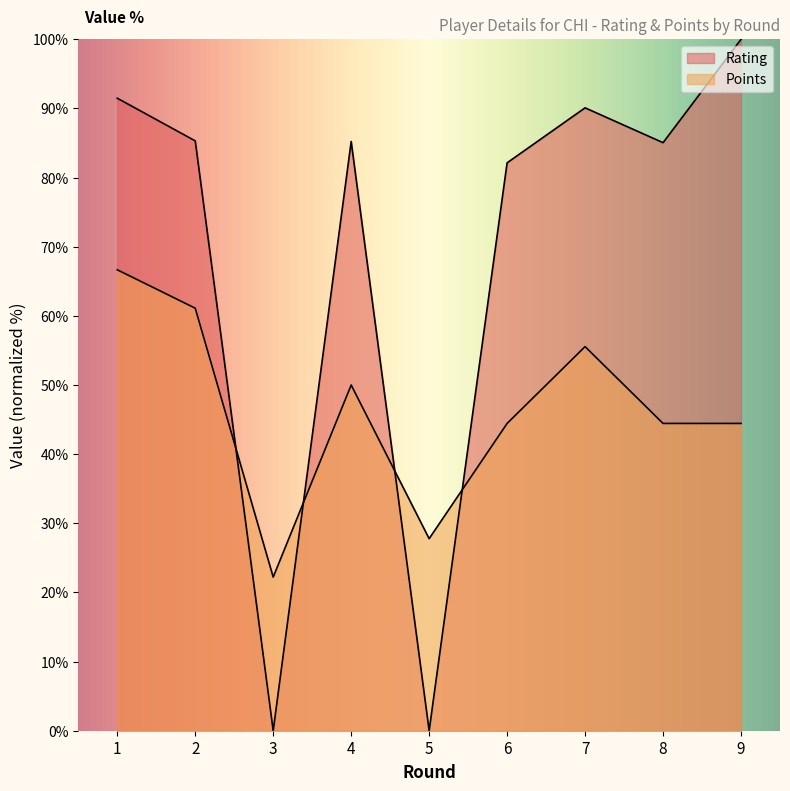

Reading left to right, list all the values displayed in this chart.

Rating: 1=91.5	2=85.3	3=0.0	4=85.2	5=0.0	6=82.1	7=90.1	8=85.0	9=100.0
Points: 1=66.7	2=61.1	3=22.2	4=50.0	5=27.8	6=44.4	7=55.6	8=44.4	9=44.4